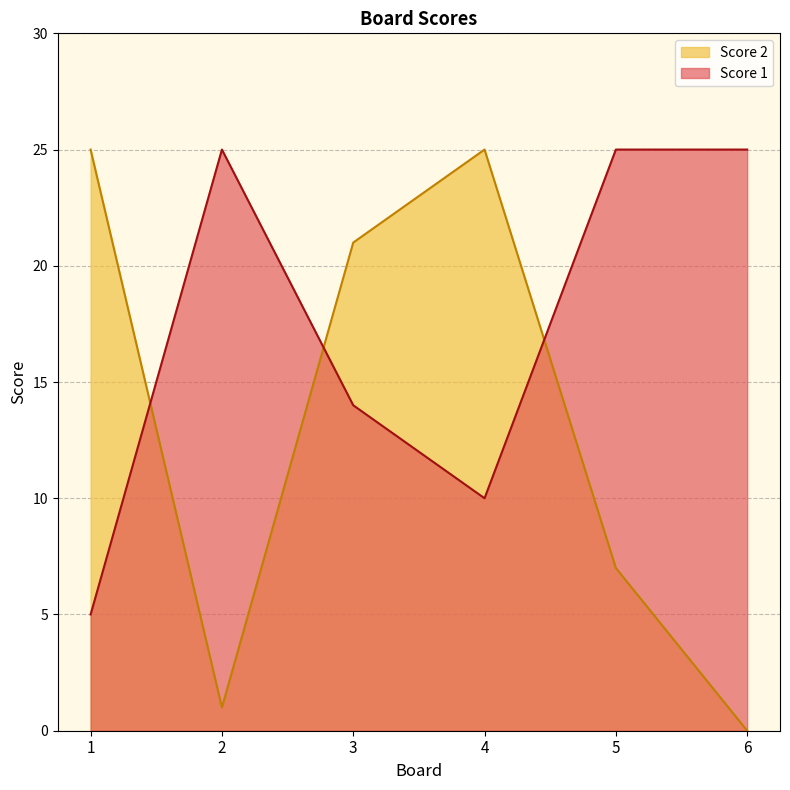

Is it true that Score 1 equals 25 at 6?

True